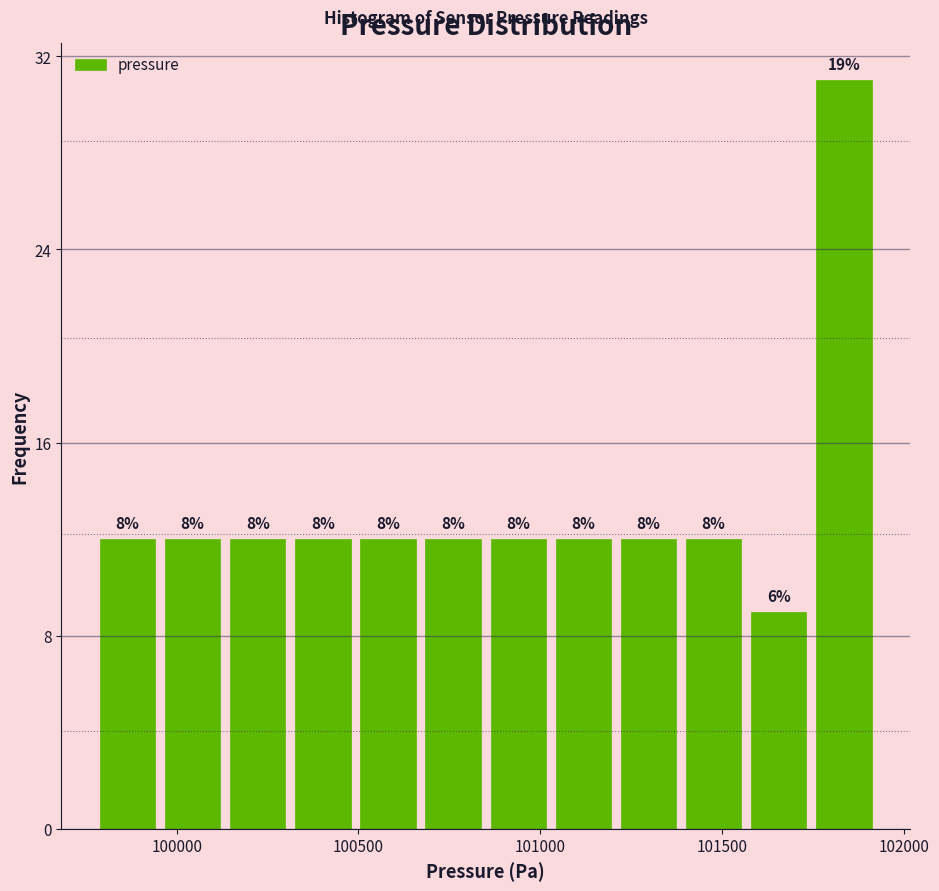

Read against the x-axis, roughly where is the centre of the tallest bar?

101850